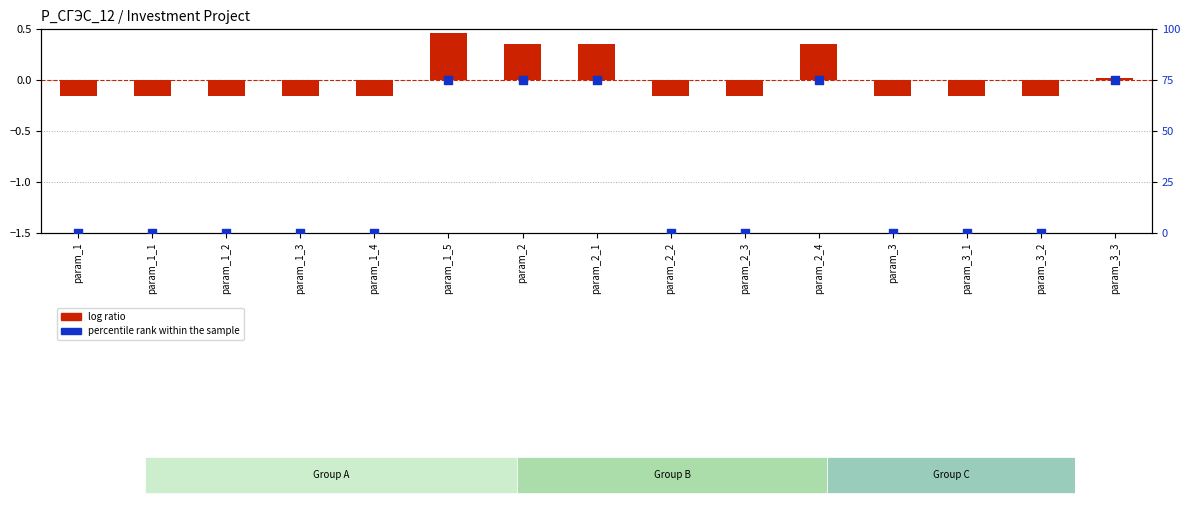

Which series reaches the maximum Y coordinate?

percentile rank within the sample